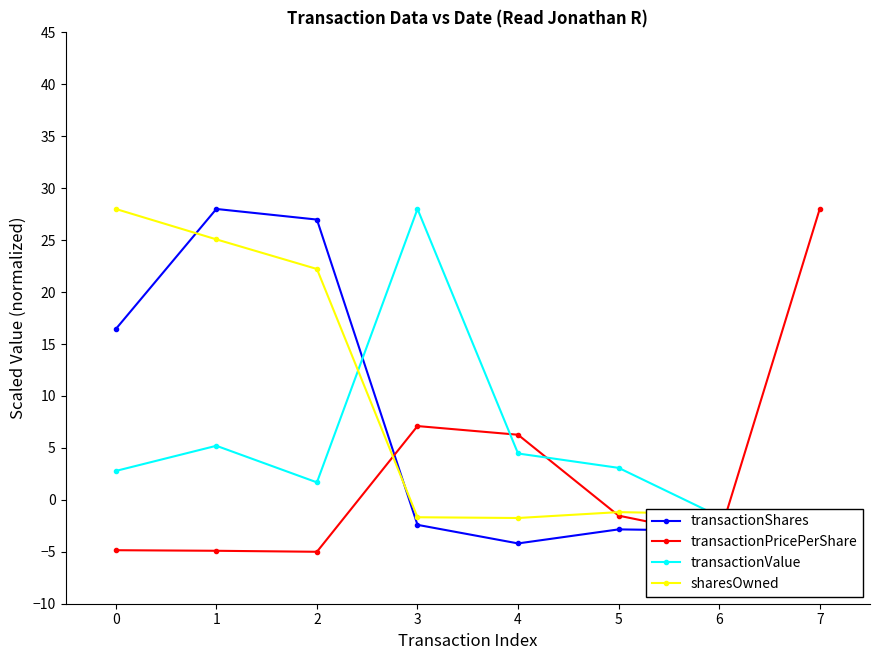

Which label corresponds to the largest value in the chart?

1